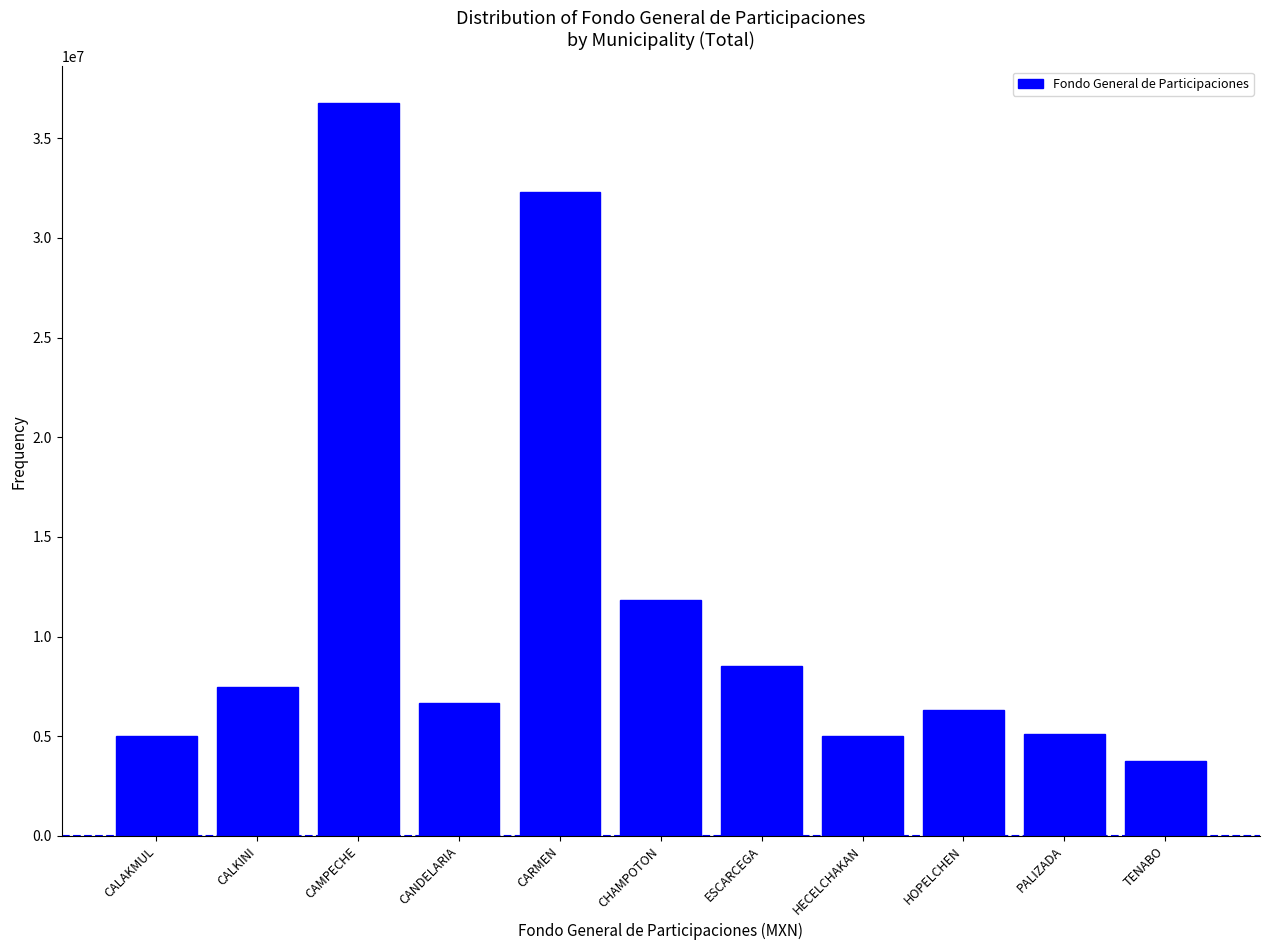

What is the smallest value displayed?

3748931.9